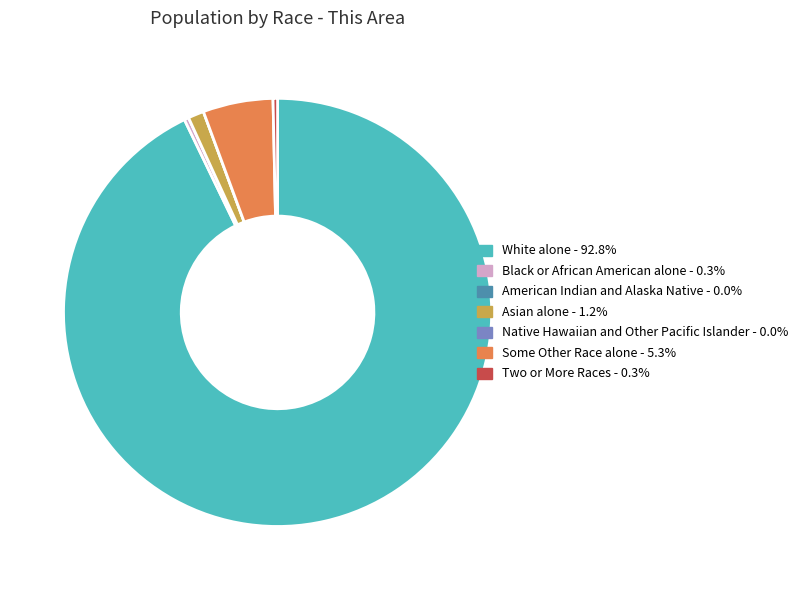

Which has a higher value, Some Other Race alone or Asian alone?

Some Other Race alone